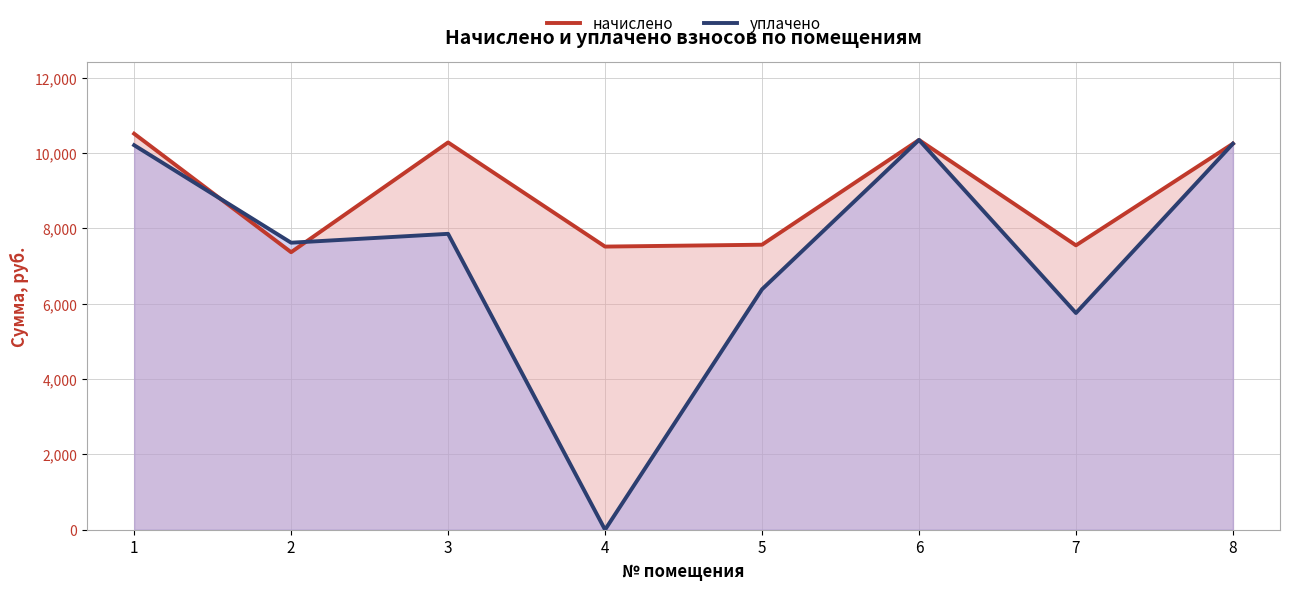

Does the chart have visible grid lines?

Yes